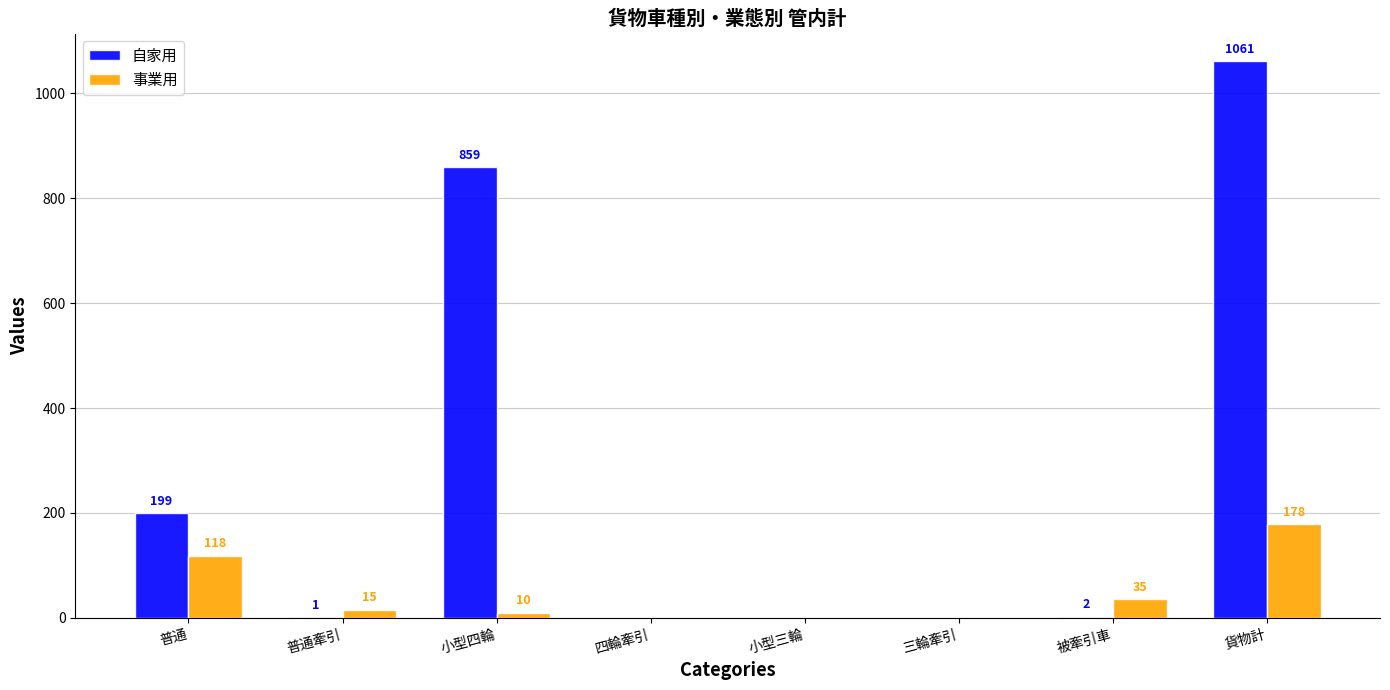

How many groups of bars are there?

8